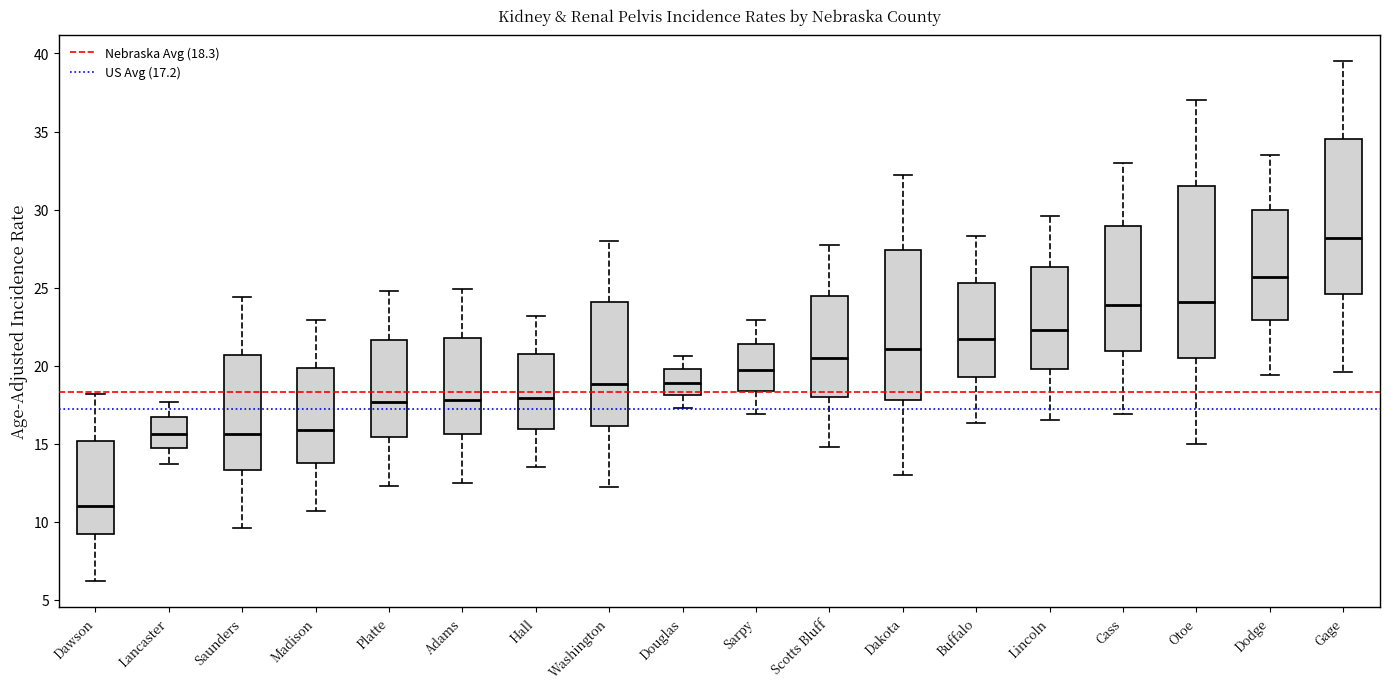

Which box has the highest median line?

Gage